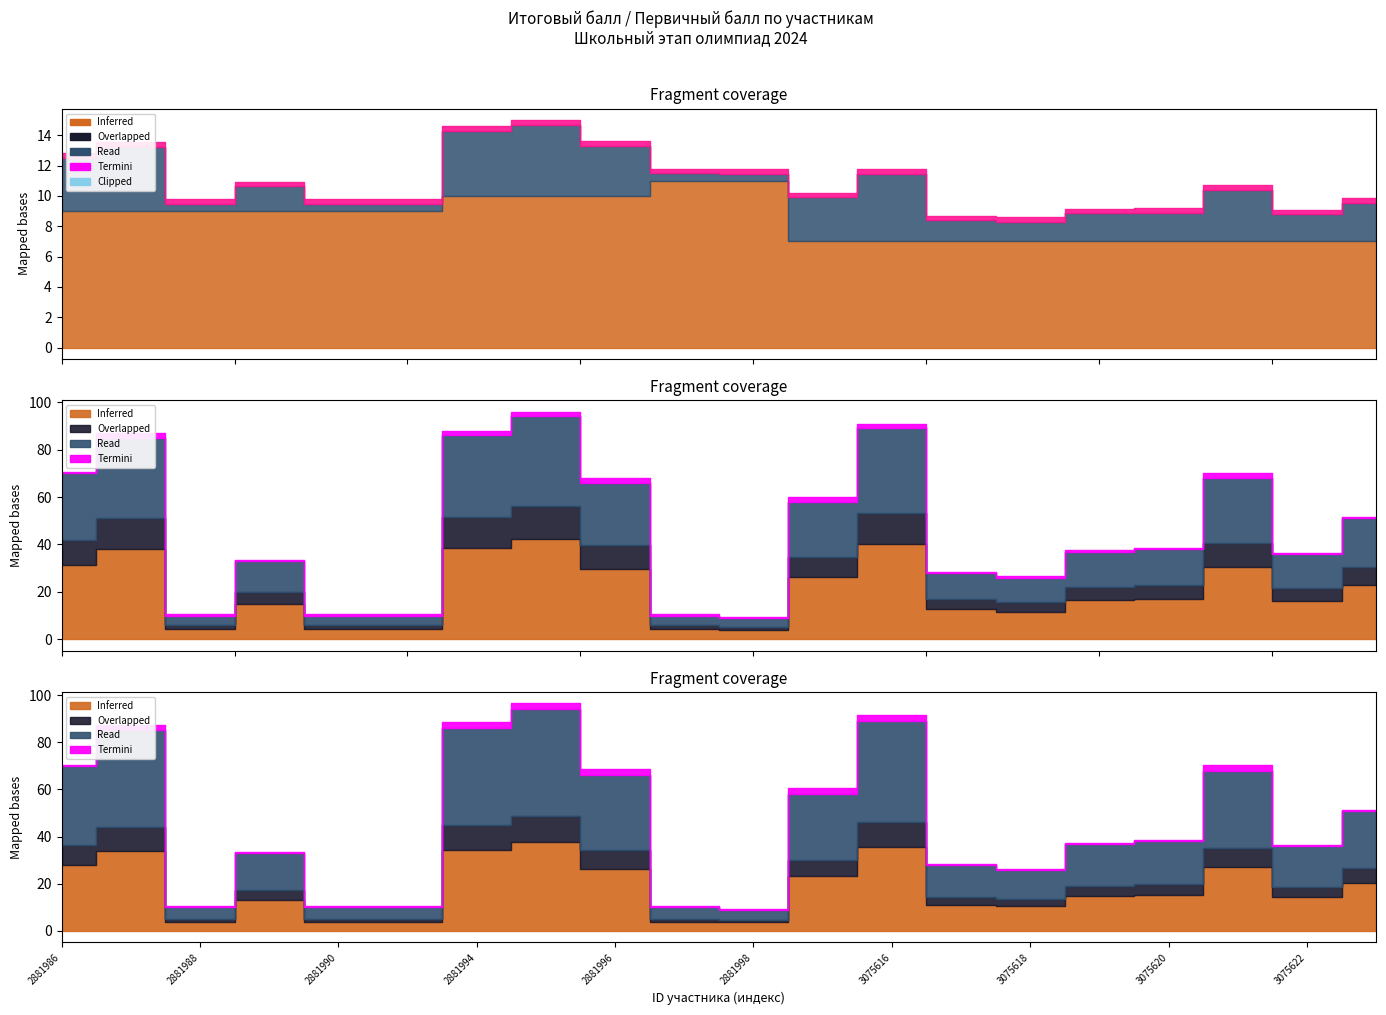

Which has a higher value, 2881994 or 3075620?

2881994